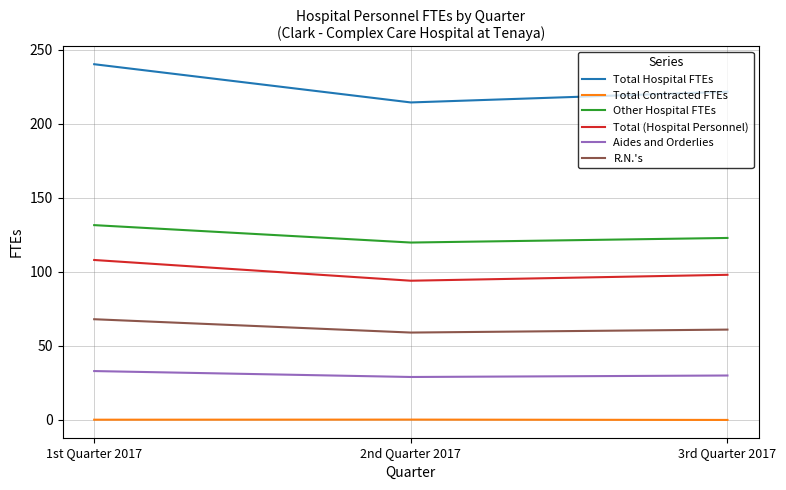

What is the greatest value displayed?

240.2